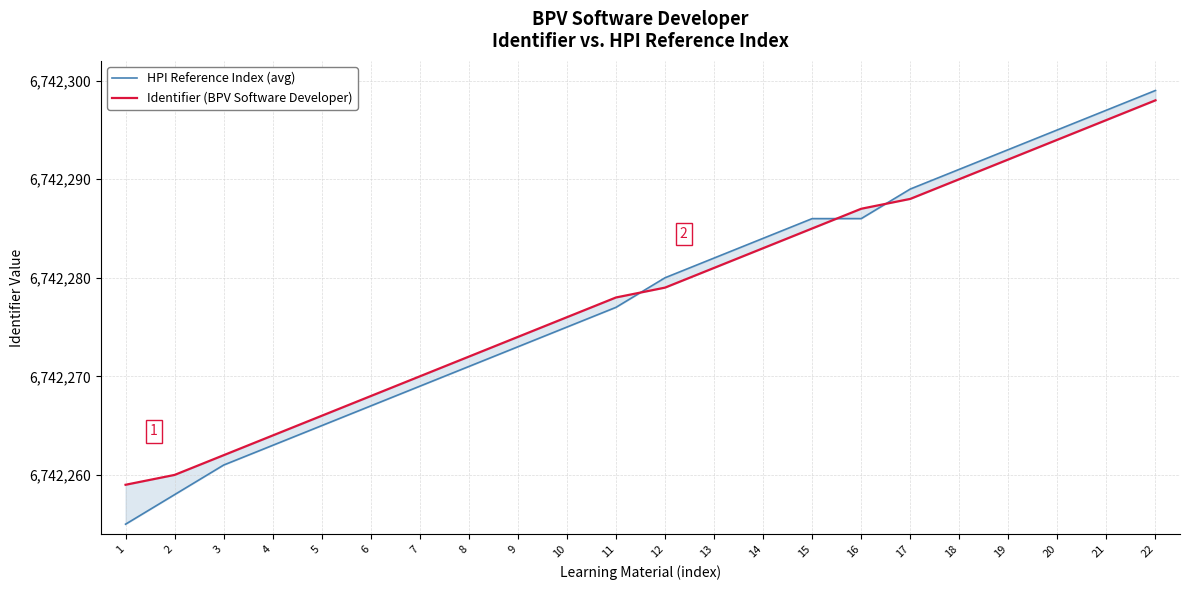

Where does the Identifier (BPV Software Developer) series first go above 6742279?

13